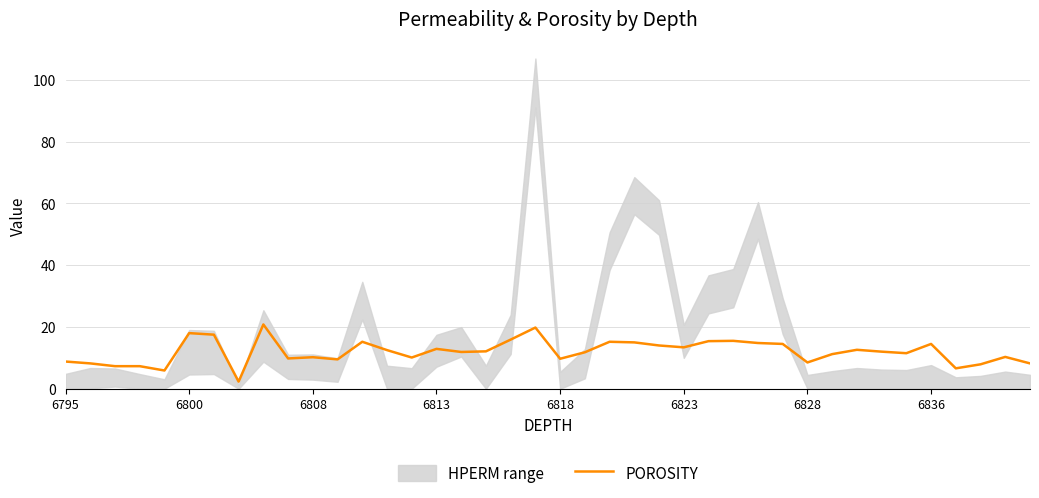

What is the difference between the second highest and second lowest values?

13.9